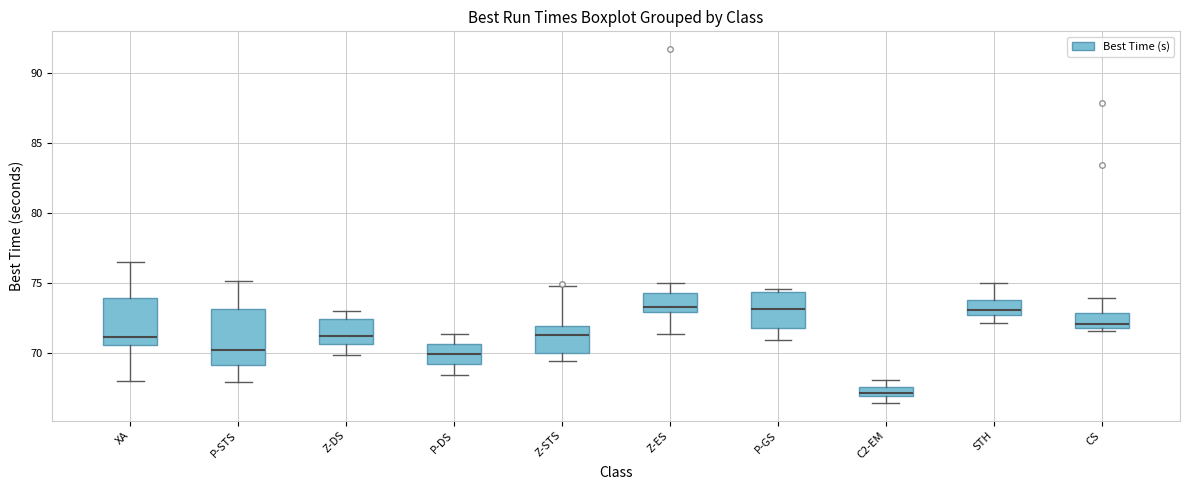

Which box is the tallest, from its lower edge to its upper edge?

P-STS